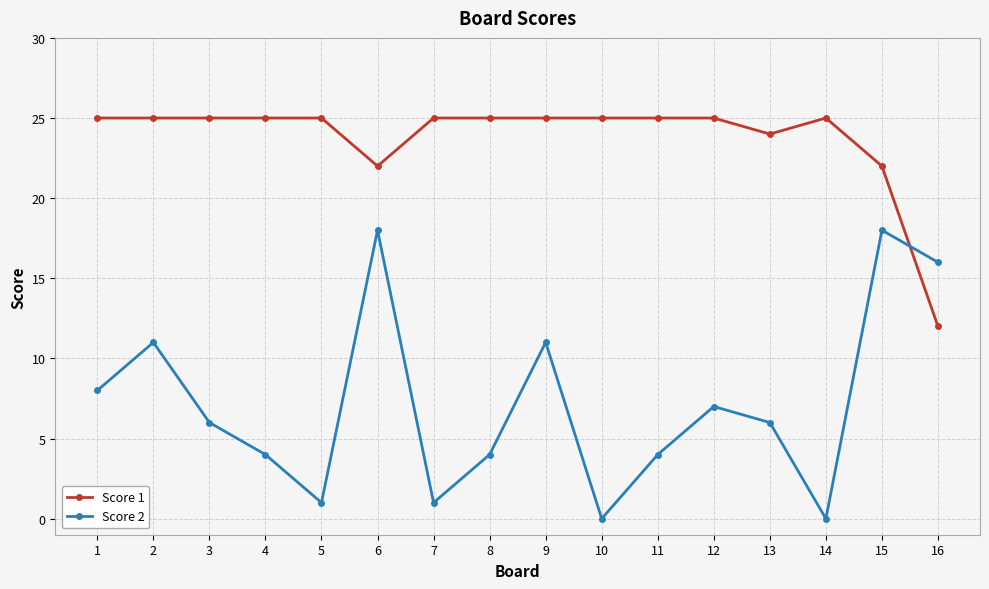

Rank the series by their average value, from lowest to highest.

Score 2, Score 1